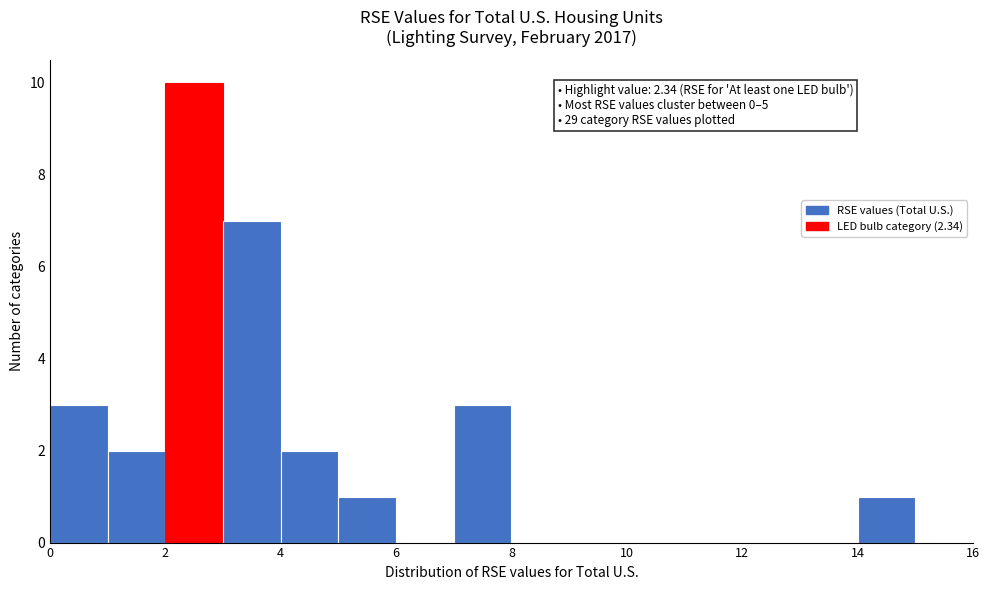

Which range on the x-axis has the tallest bar?

2 to 3